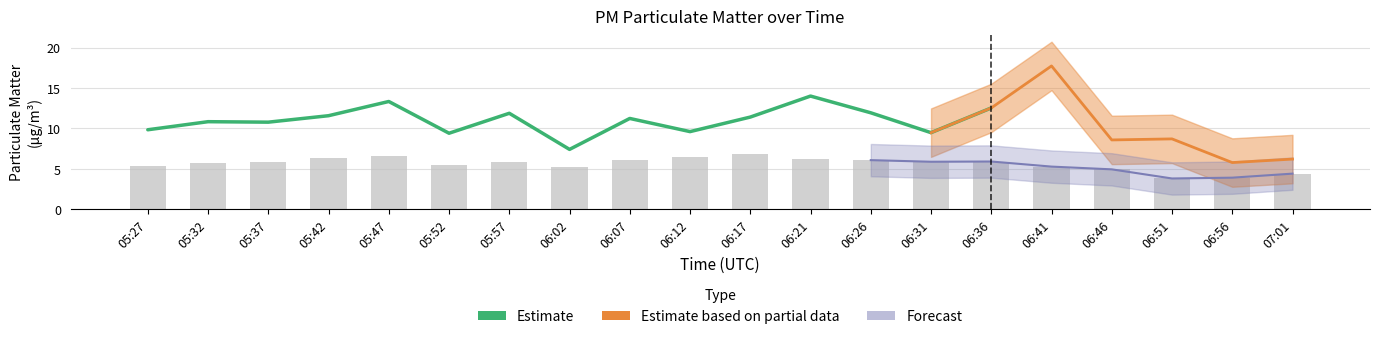

What is the sum of the P2 values at 06:31 and 05:52?

11.3